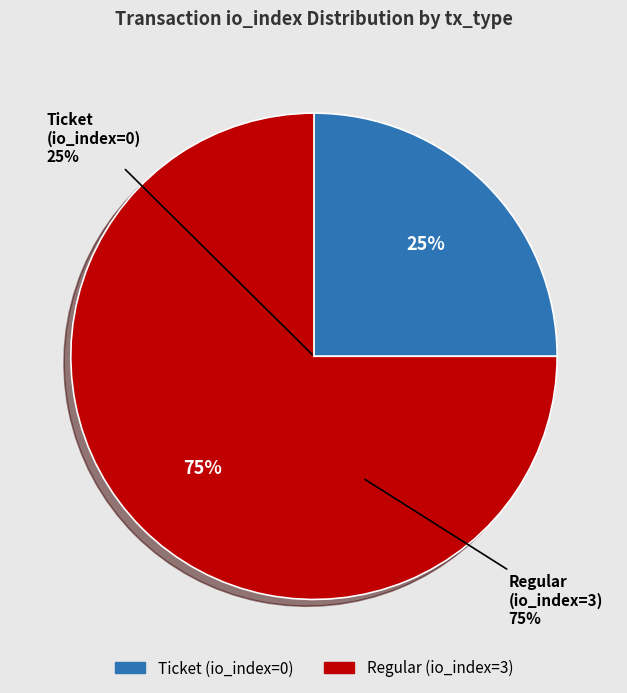

Is there a majority slice in this chart?

Yes